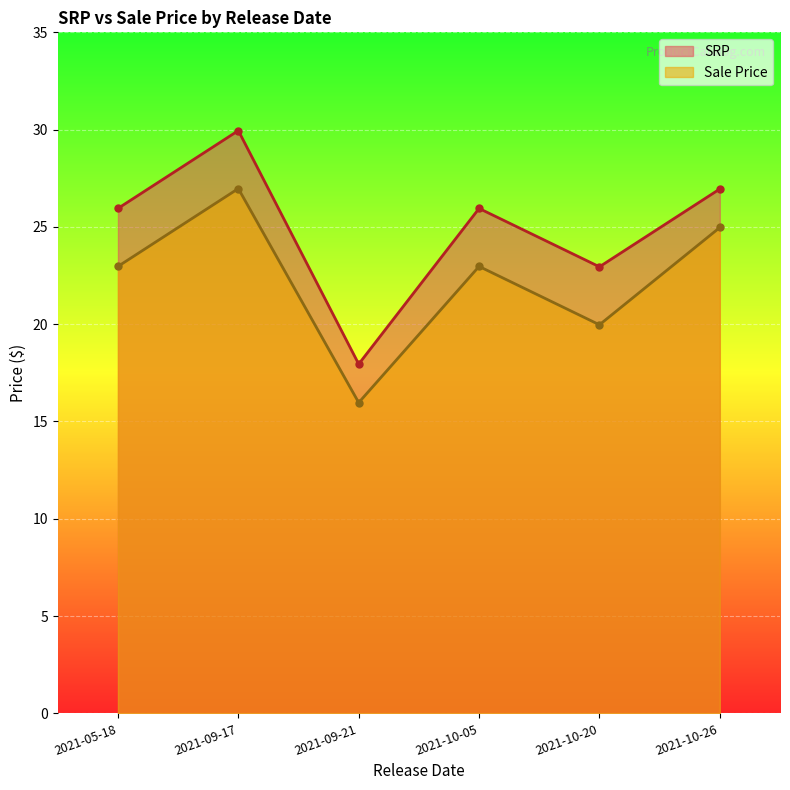

True or false: SRP has a value of 25.9 at 2021-10-05.

True